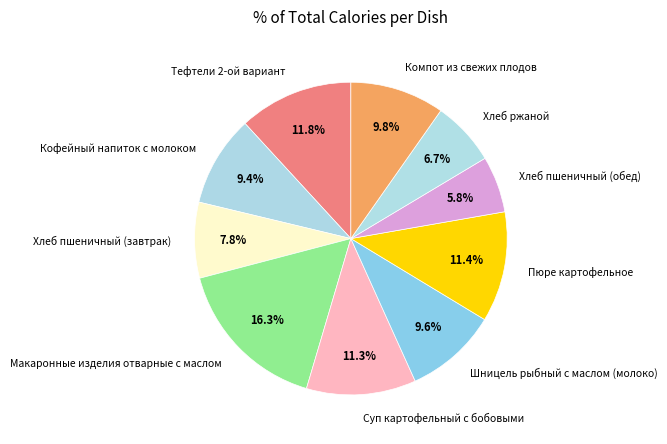

What portion of the pie excludes Кофейный напиток с молоком?

90.6%